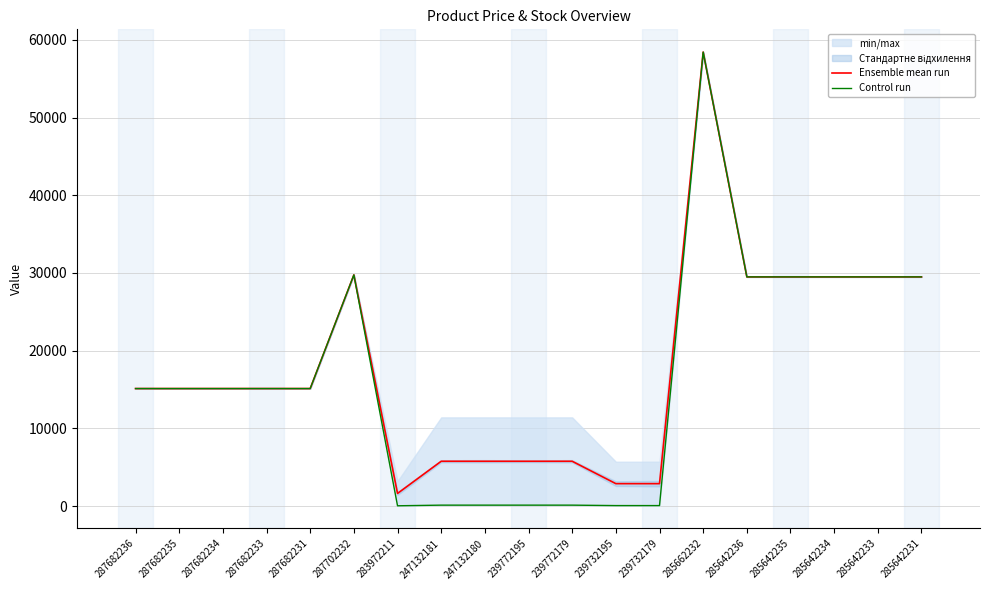

Where is Control run nearest to the value 29229?

285642236